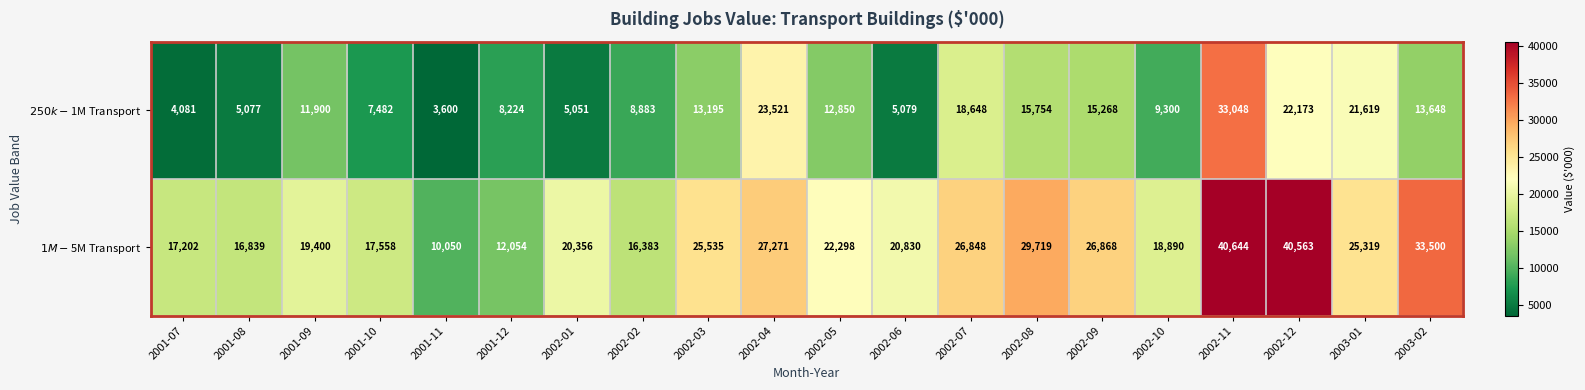

What is the greatest value displayed?

40644